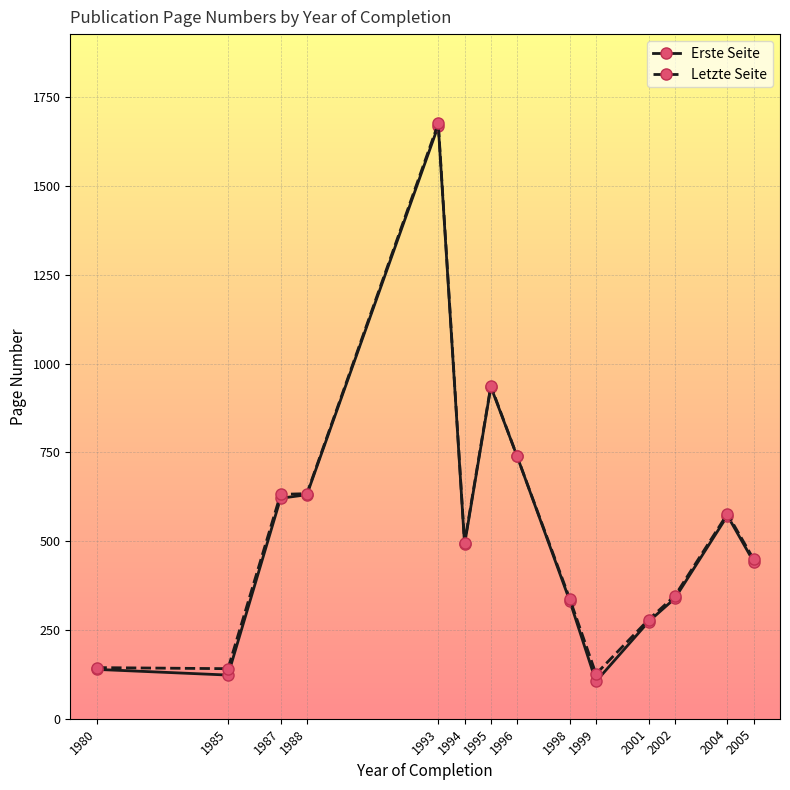

At which category is the sum across all series the highest?

1993